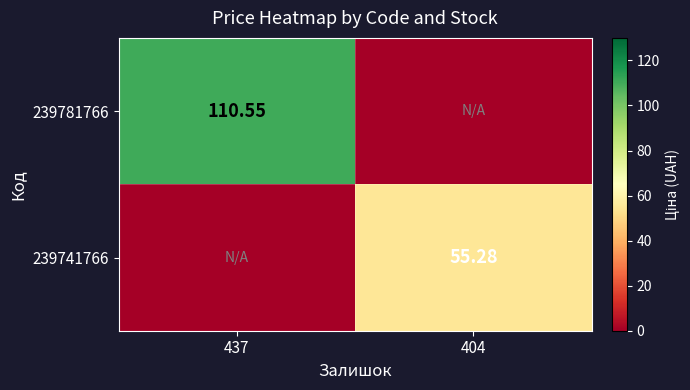

The value of 239781766 at 437 is 72.2. True or false?

False